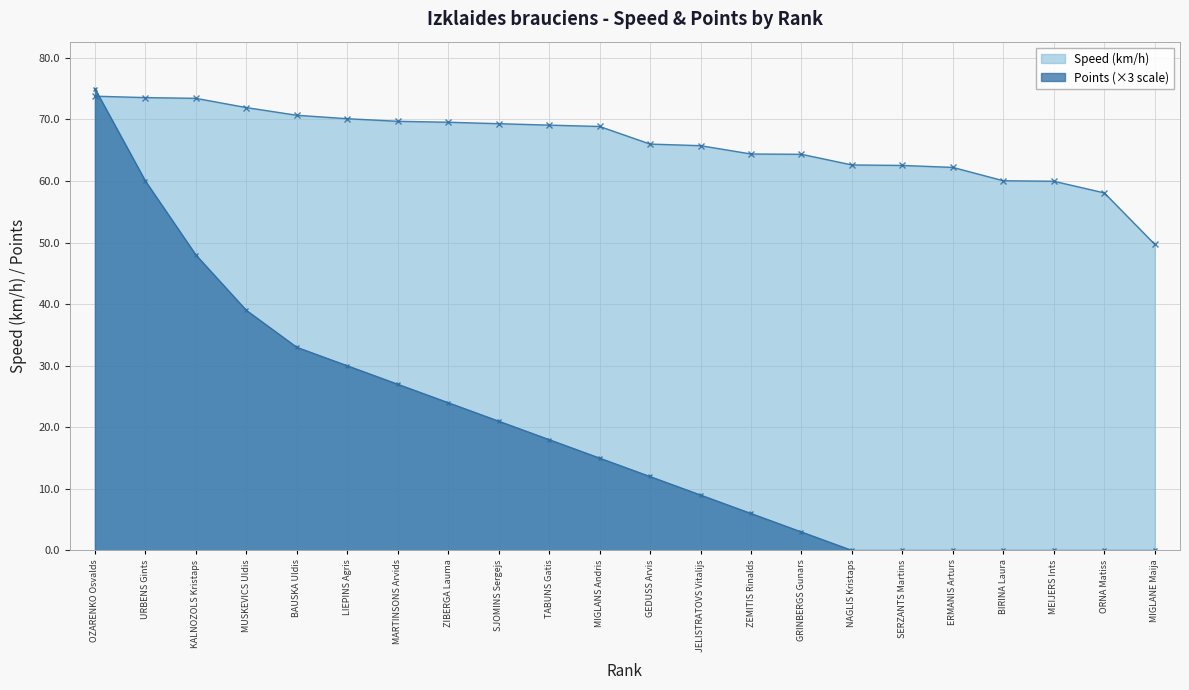

Does the chart display data point markers on the line(s)?

Yes